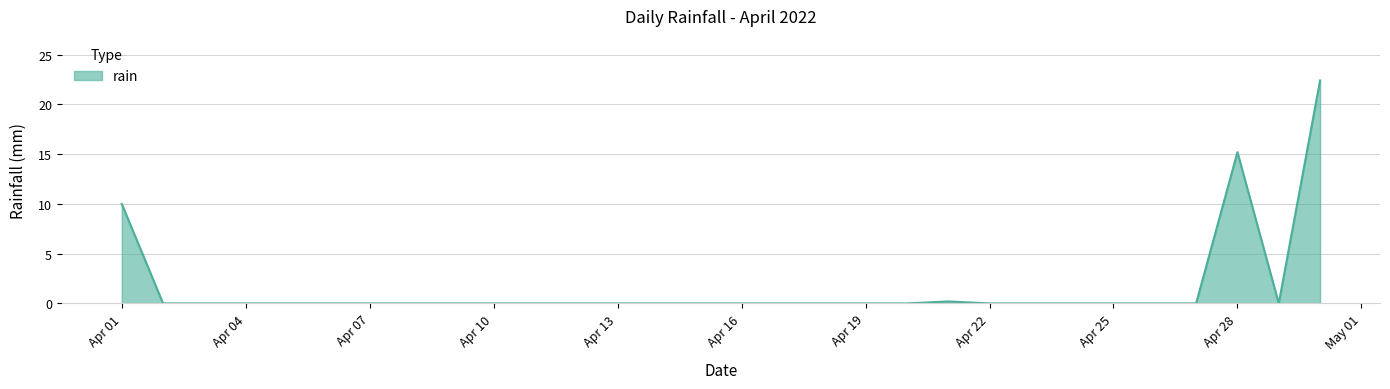

What is the greatest value displayed?

22.4